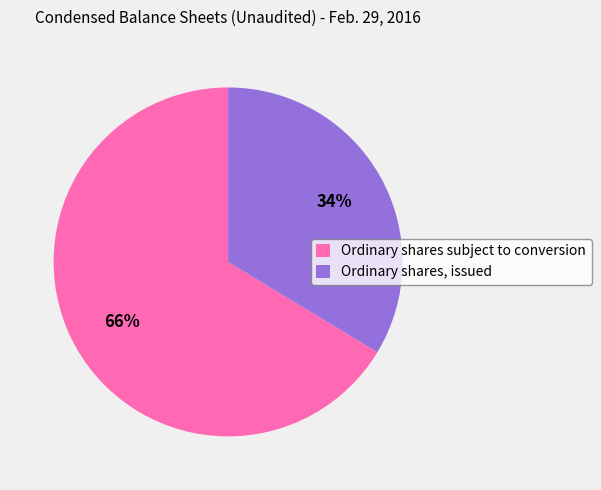

To the nearest percent, what is the combined percentage of Ordinary shares, issued and Ordinary shares subject to conversion?

100%